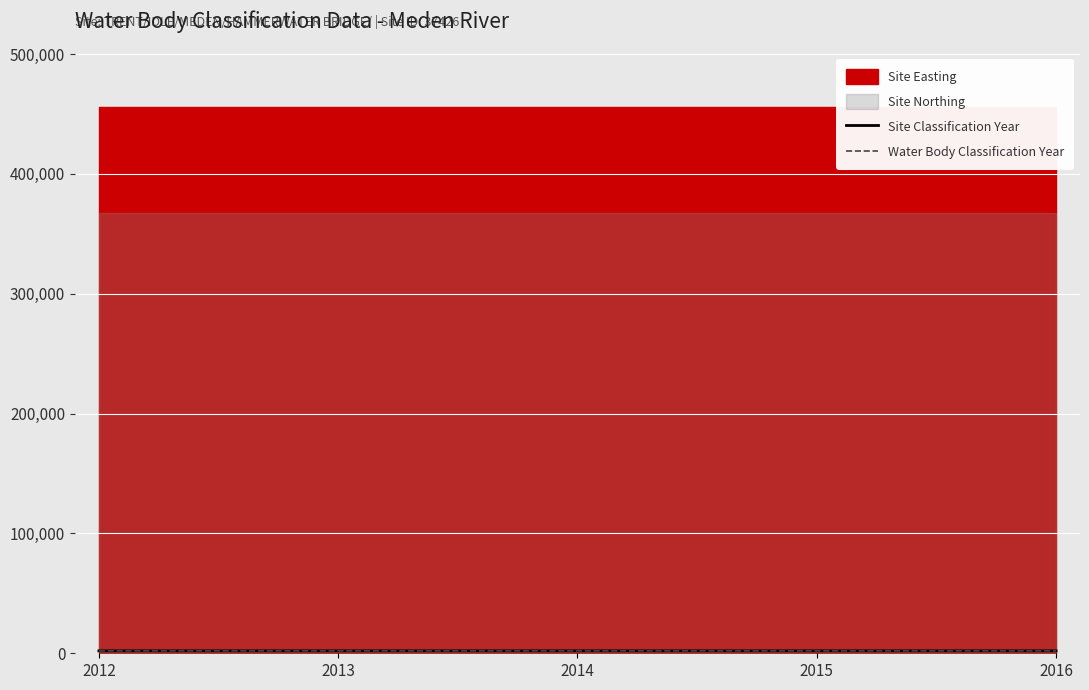

What is the sum of the Site Classification Year values at 2015 and 2016?

4025